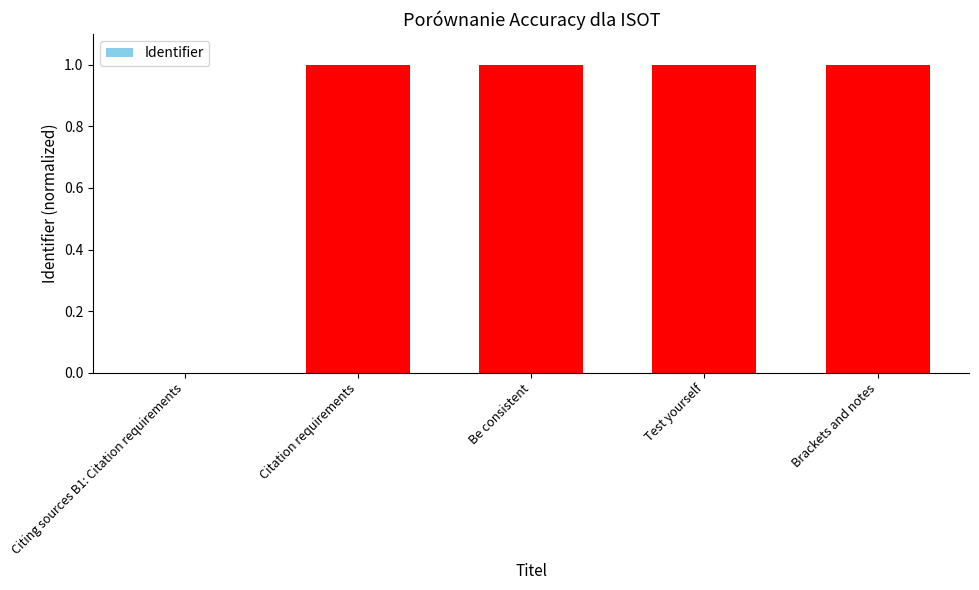

Is it true that the value at Test yourself is 1.7?

False